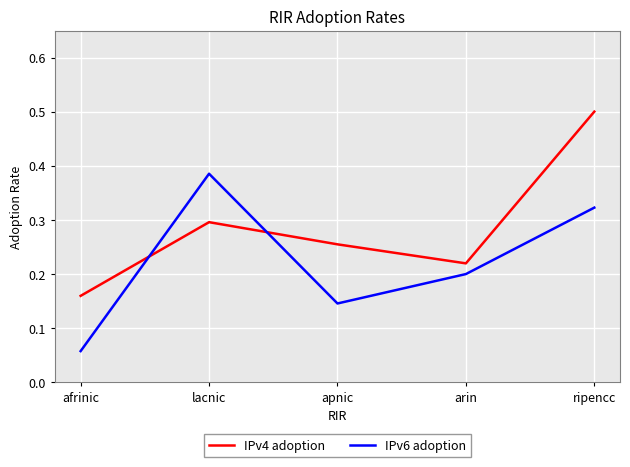

Rank the series by their maximum value, from highest to lowest.

IPv4 adoption, IPv6 adoption